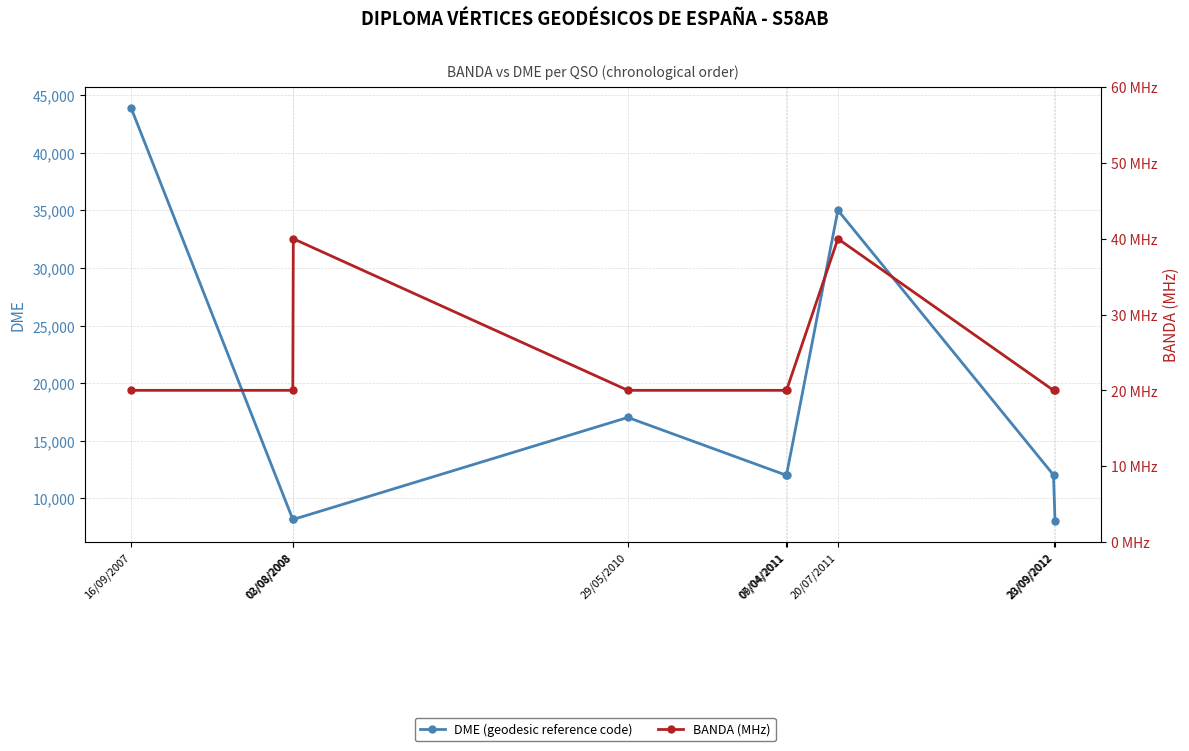

The value of DME (geodesic reference code) at 29/05/2010 is 17032. True or false?

True